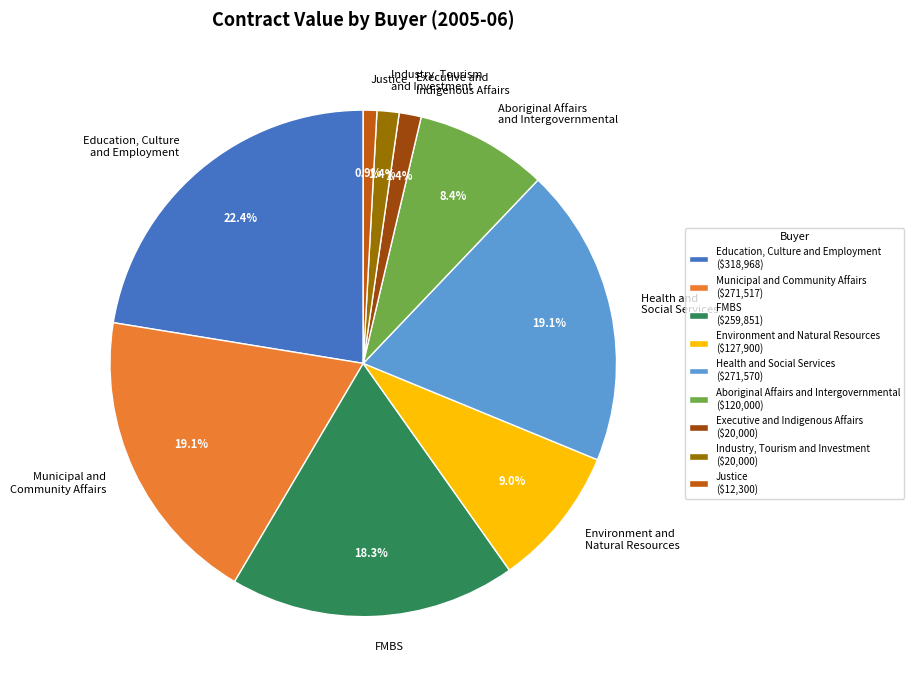

Does Education, Culture and Employment account for over 50% of the chart?

No